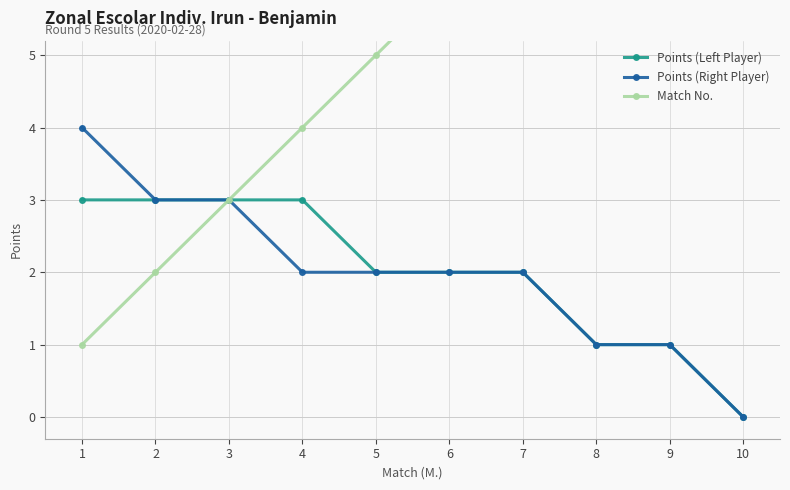

True or false: Points (Left Player) and Match No. intersect in this chart.

False